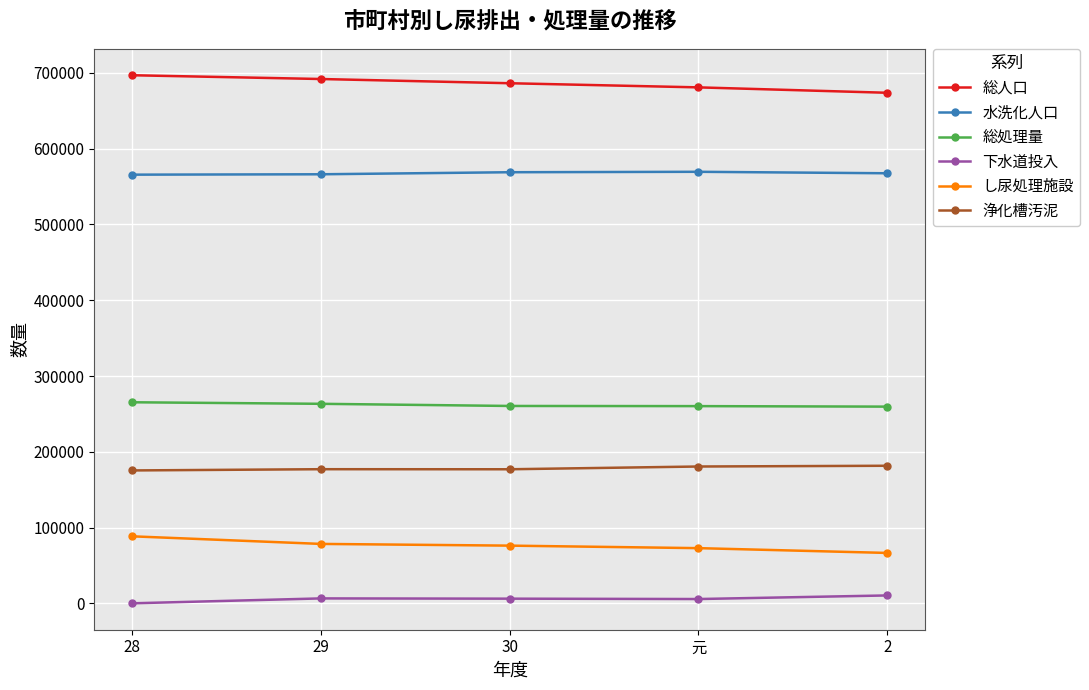

What are all the series names shown in the legend?

総人口, 水洗化人口, 総処理量, 下水道投入, し尿処理施設, 浄化槽汚泥